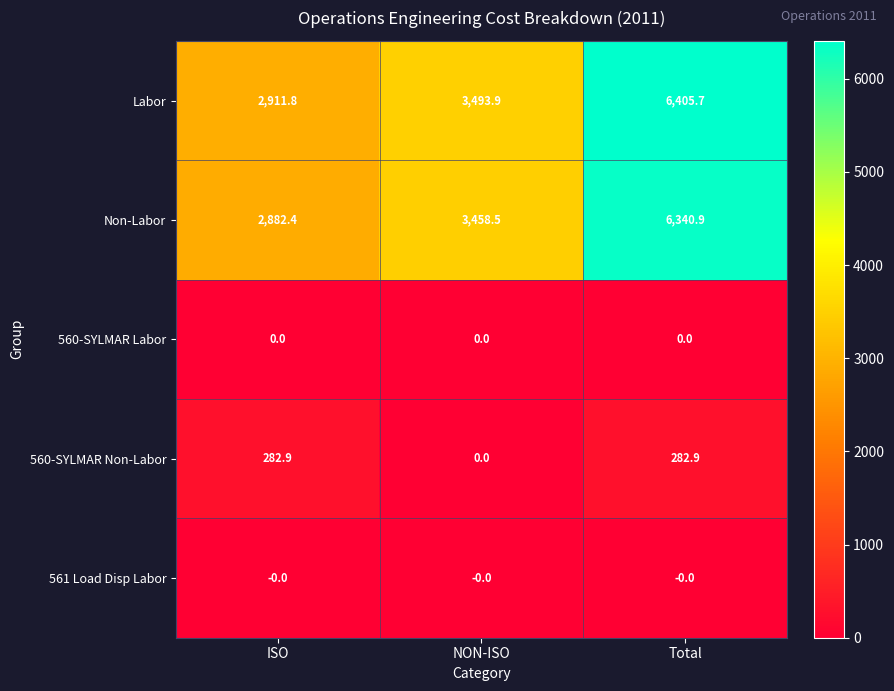

Which series has the largest range (max minus min)?

Labor